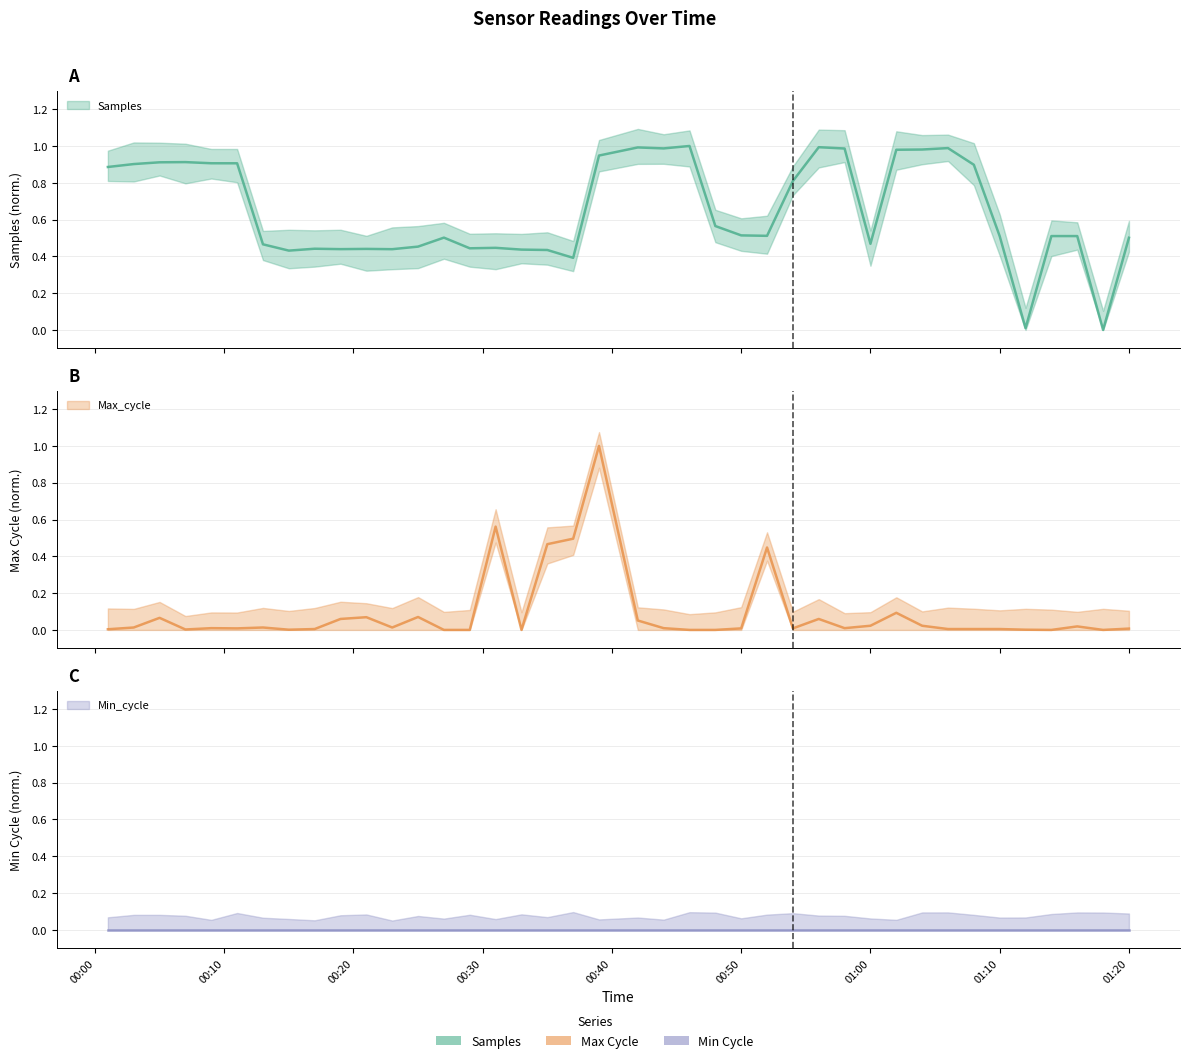

At which category does Samples reach its first local peak?

2023/12/04 00:07